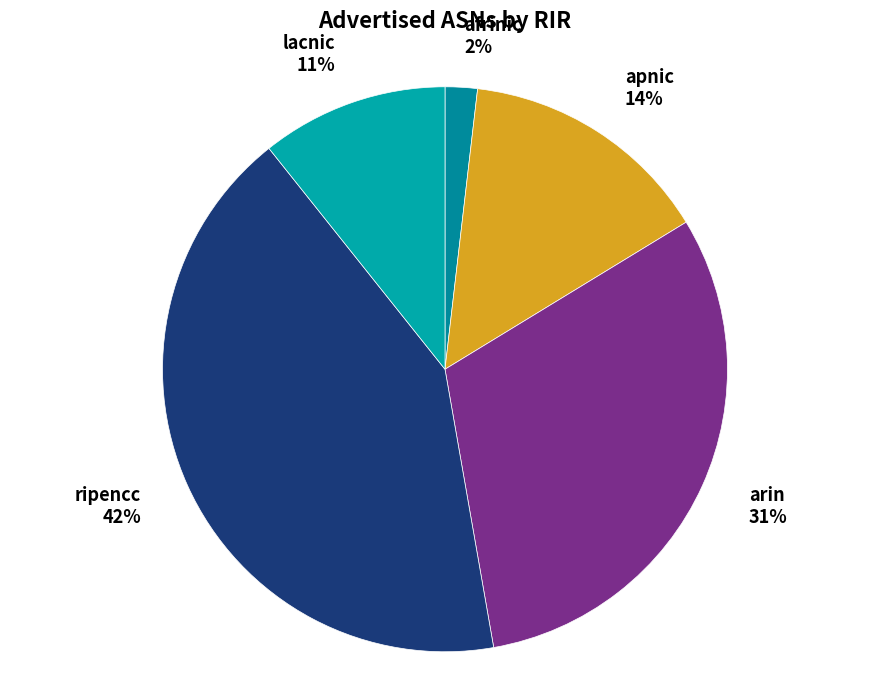

Which slice is the smallest?

afrinic